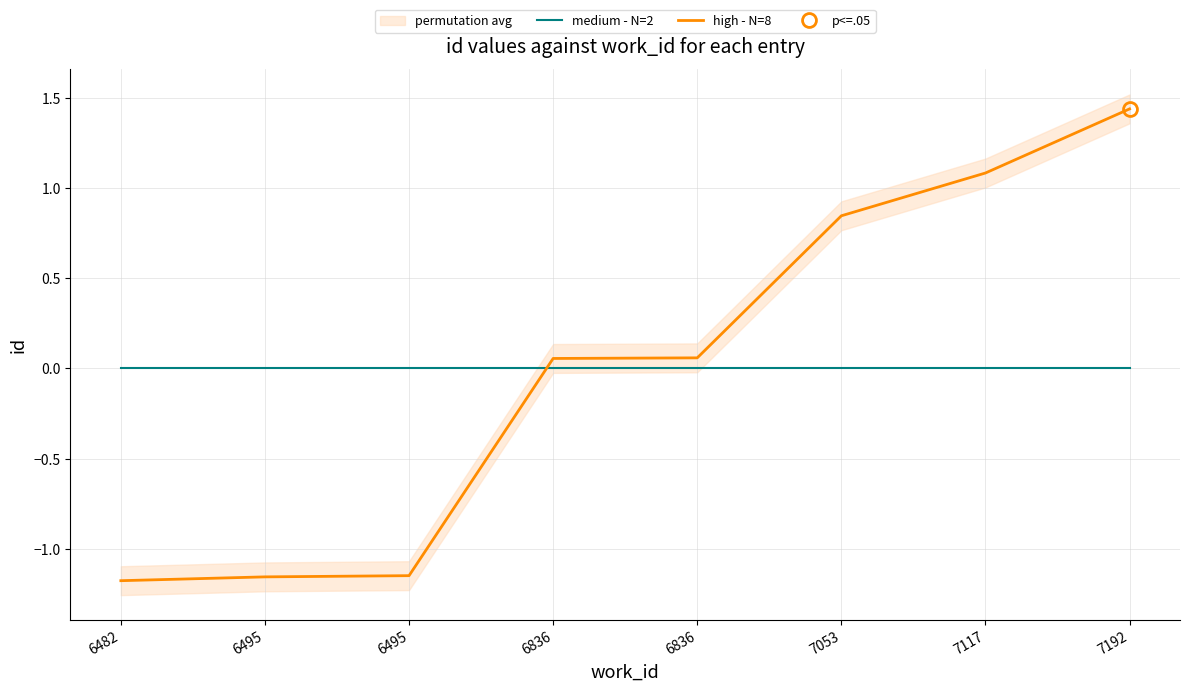

What is the minimum value shown in the chart?

-1.2